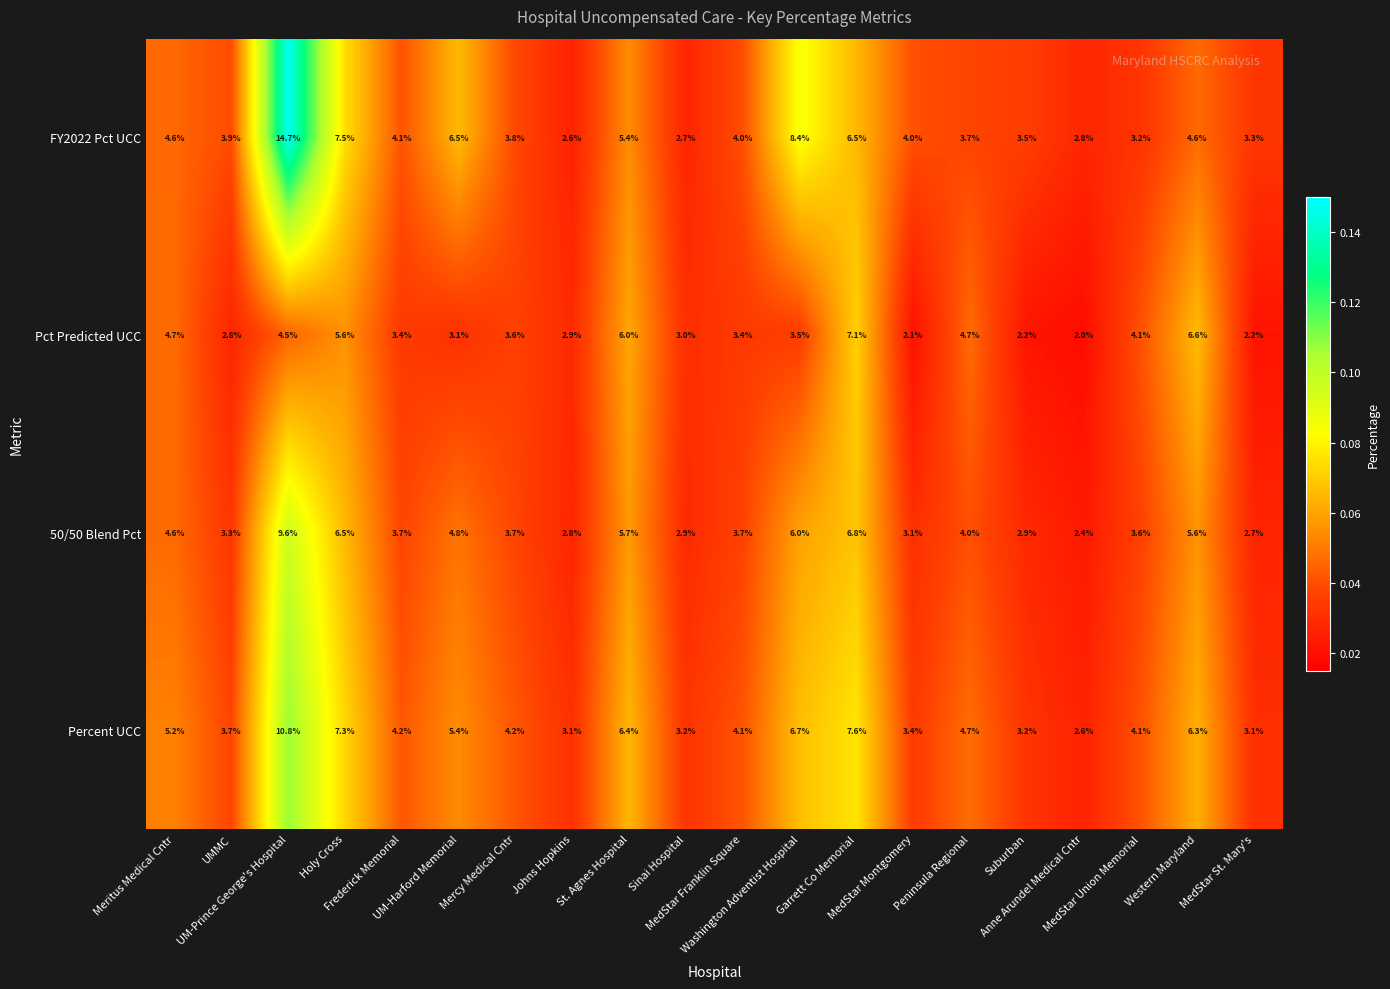

Rank the series by their maximum value, from lowest to highest.

Pct Predicted UCC, 50/50 Blend Pct, Percent UCC, FY2022 Pct UCC